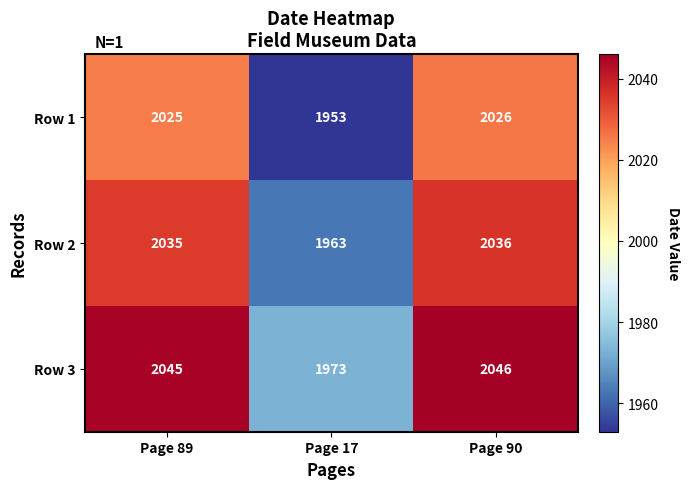

How many data points in Row 2 are less than 2035?

1